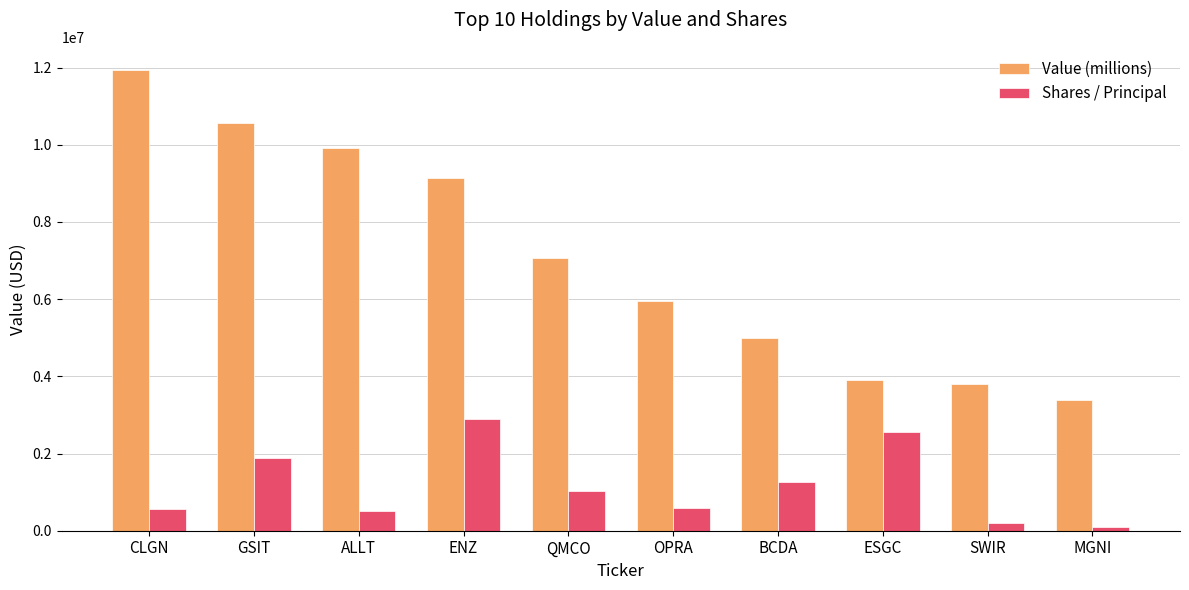

What is the label of the 1st bar from the left?

CLGN